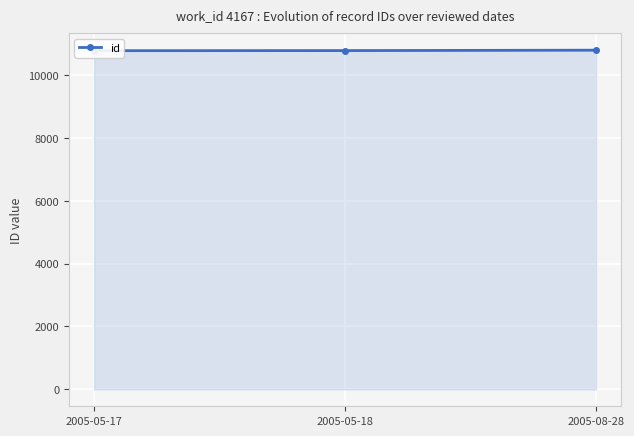

What is the difference between the second highest and minimum values?

3